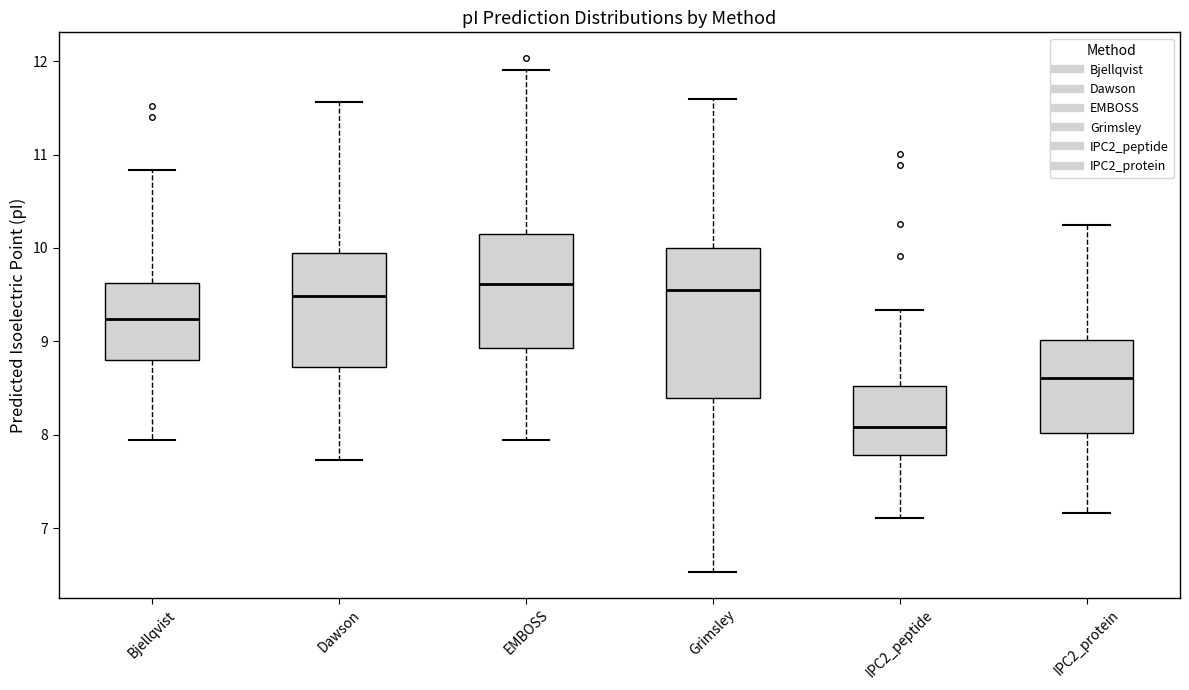

Reading left to right, transcribe this box plot: for each box, give where its median line is, the range the box spans, and where its two whiskers end, as read against the y-axis. The values are not printed on the chart, so give them approximately, as read against the axis.

Bjellqvist: median 9.2, box 8.8 to 9.6, whiskers 8.0 to 10.8
Dawson: median 9.5, box 8.7 to 10.0, whiskers 7.7 to 11.6
EMBOSS: median 9.6, box 8.9 to 10.2, whiskers 8.0 to 11.9
Grimsley: median 9.6, box 8.4 to 10.0, whiskers 6.5 to 11.6
IPC2_peptide: median 8.1, box 7.8 to 8.5, whiskers 7.1 to 9.3
IPC2_protein: median 8.6, box 8.0 to 9.0, whiskers 7.2 to 10.2